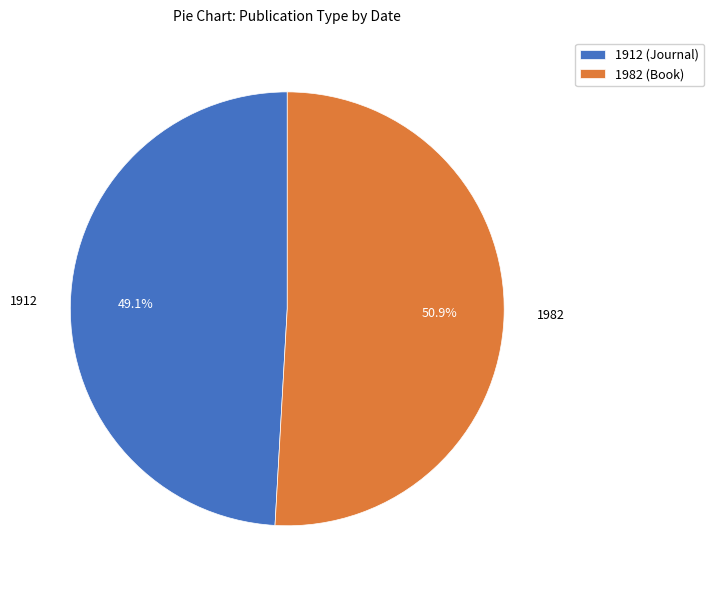

The 1982 (Book) slice represents 46% of the pie. True or false?

False